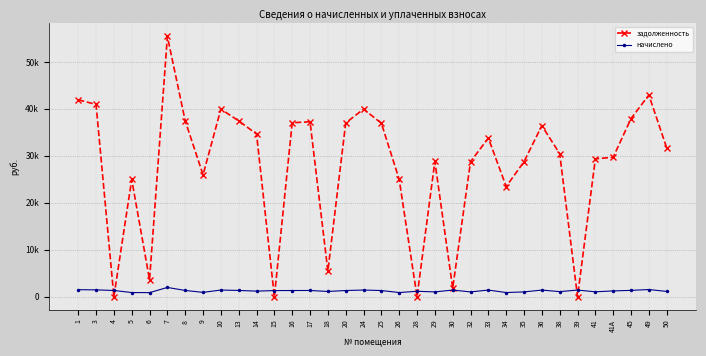

What is the greatest value displayed?

55424.5